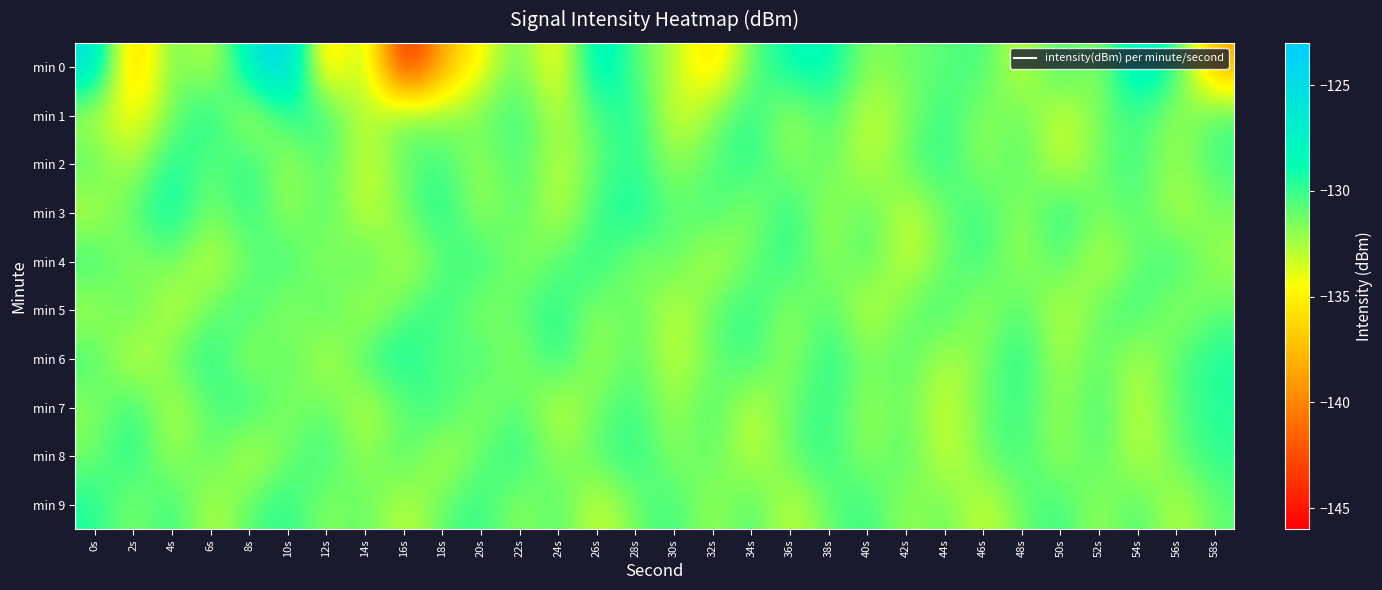

Rank the series at 30s from highest to lowest value.

min 9, min 4, min 3, min 8, min 2, min 0, min 7, min 5, min 6, min 1